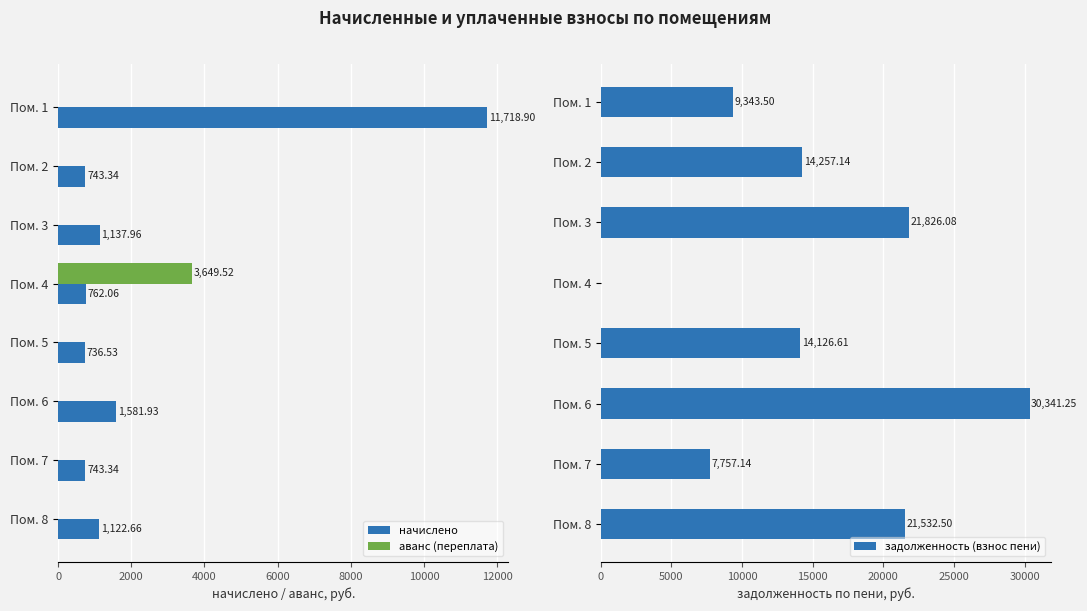

The value of задолженность (взнос пени) at Пом. 1 is 9343.5. True or false?

True